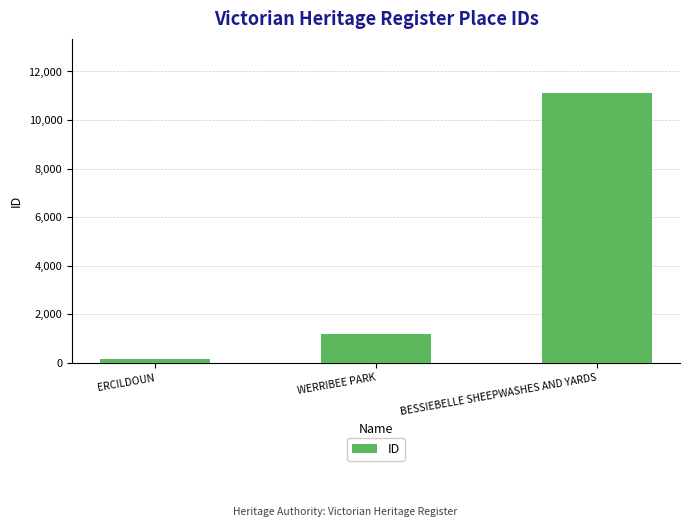

Which category has the highest value across all series?

BESSIEBELLE SHEEPWASHES AND YARDS